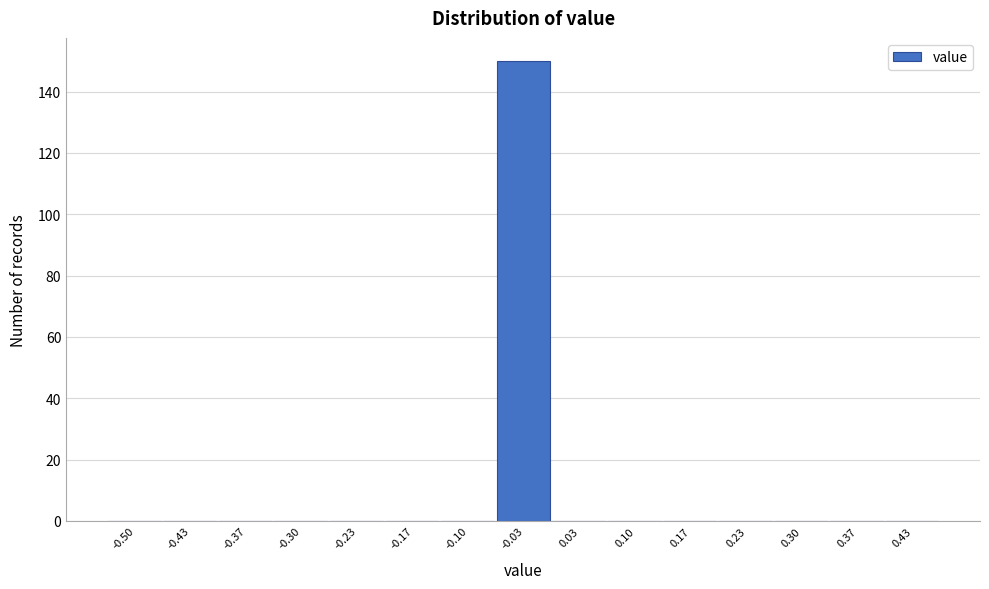

Reading left to right, extract all data points from this chart.

-0.50=0	-0.43=0	-0.37=0	-0.30=0	-0.23=0	-0.17=0	-0.10=0	-0.03=150	0.03=0	0.10=0	0.17=0	0.23=0	0.30=0	0.37=0	0.43=0